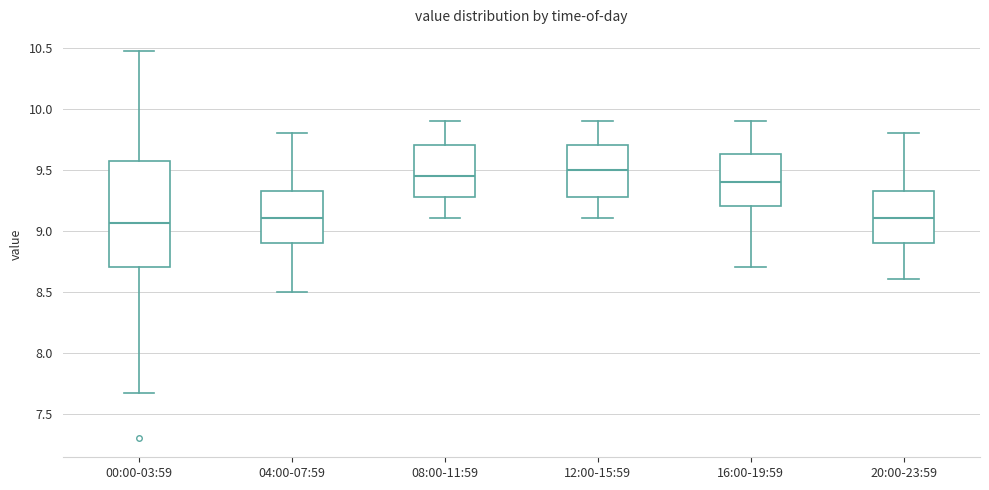

Where does the lower whisker of the box for 08:00-11:59 end on the y-axis? The values are not printed on the chart, so give them approximately, as read against the axis.

9.10